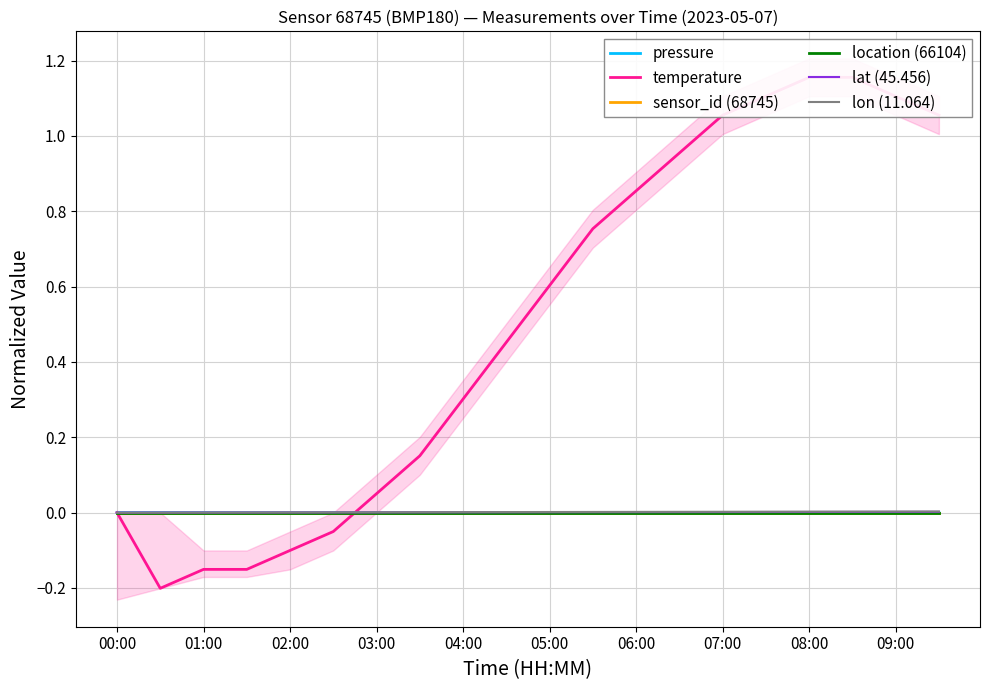

True or false: pressure and temperature intersect in this chart.

True